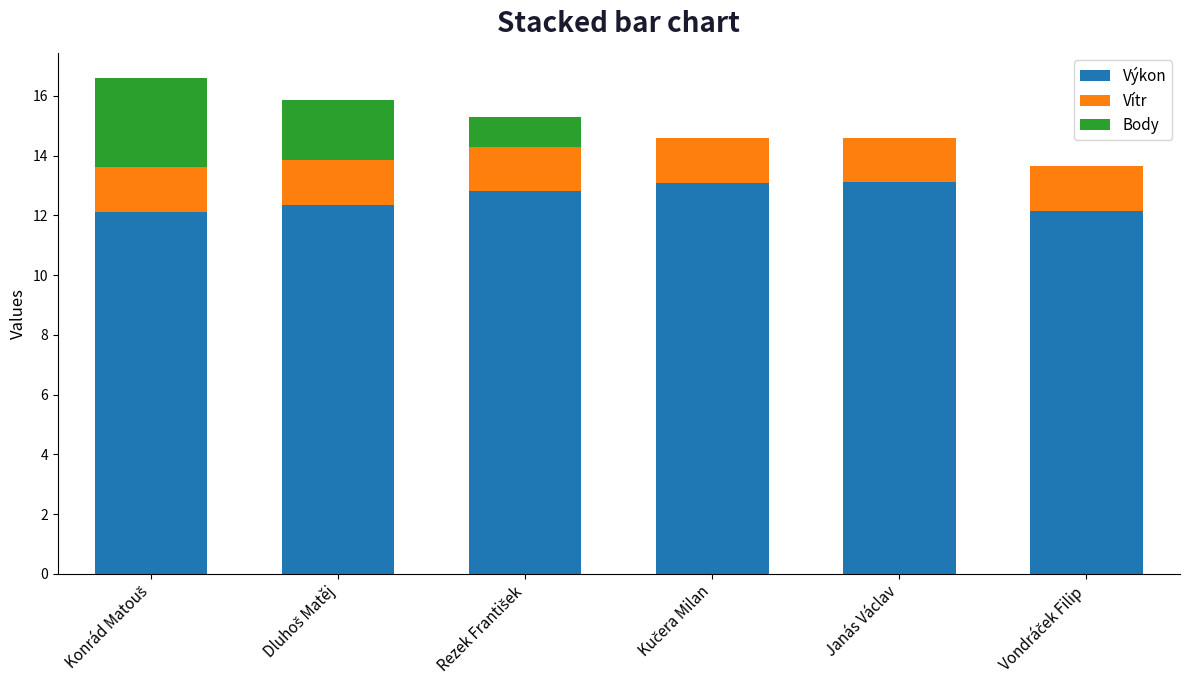

Are the bars horizontal?

No